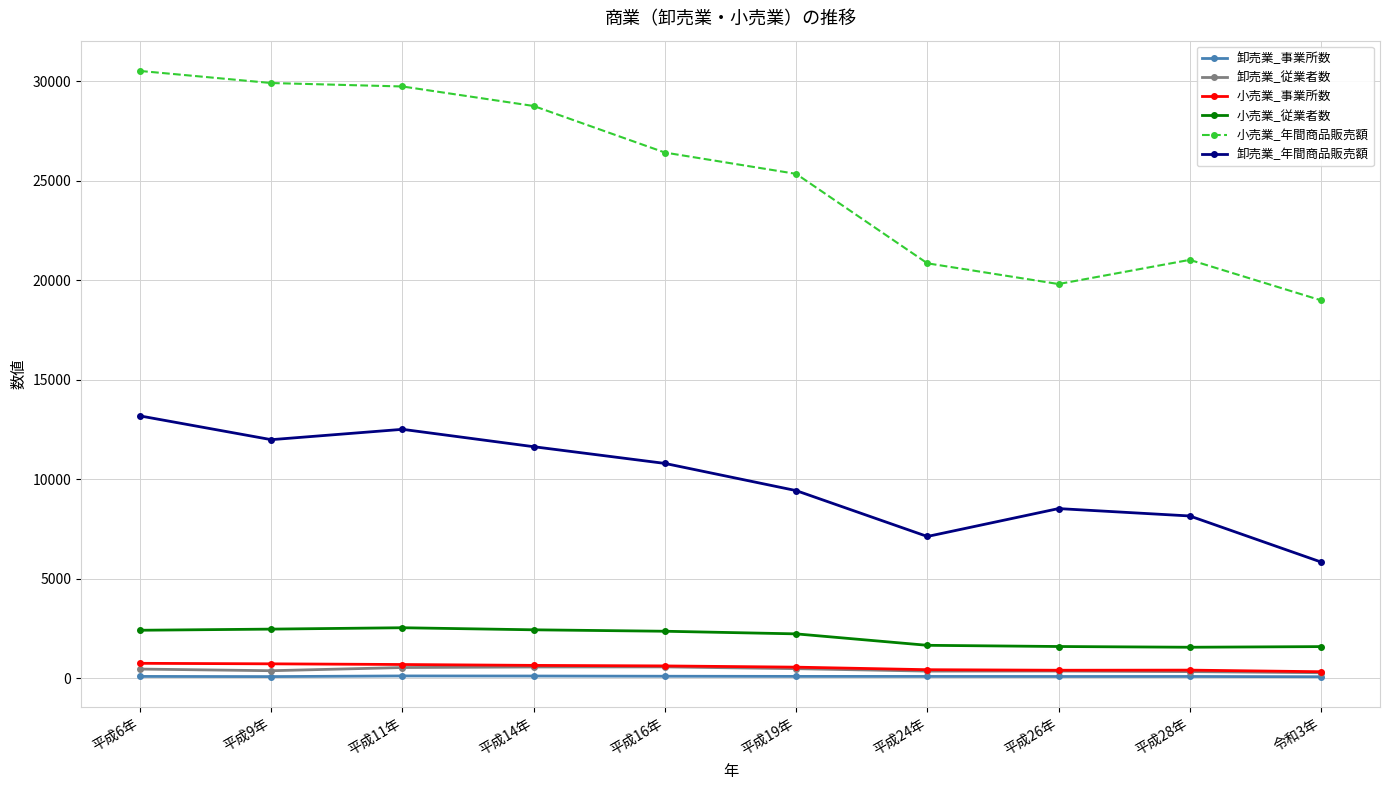

How many data points does each series have?

10